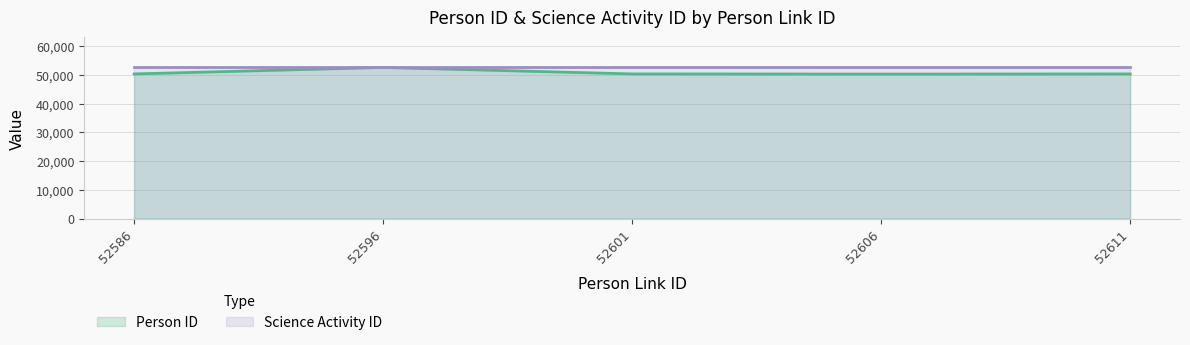

What is the difference between the maximum and minimum values?

2309